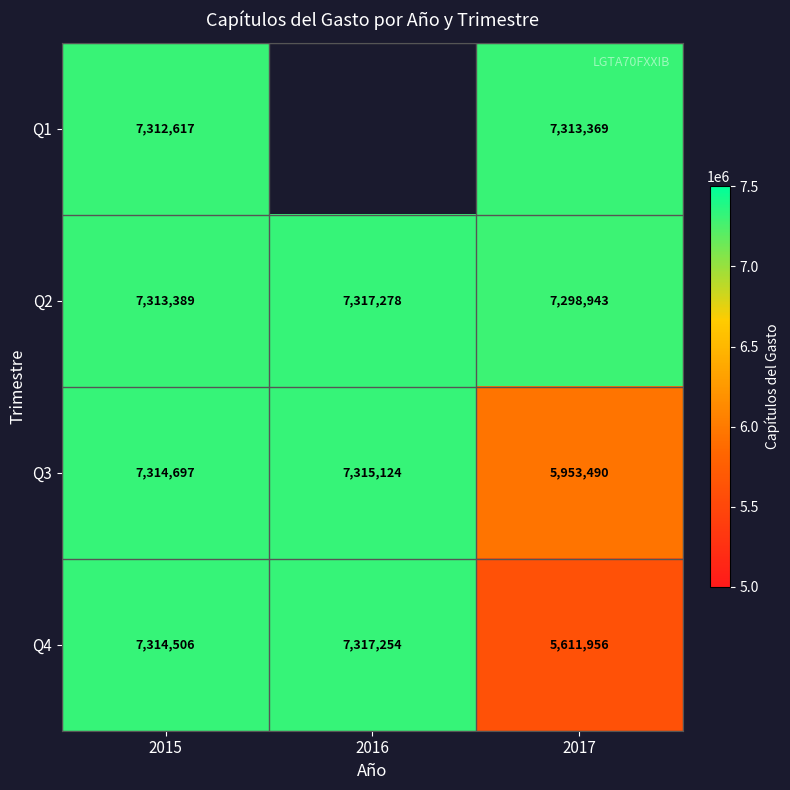

Rank the series at 2015 from lowest to highest value.

Q1, Q2, Q4, Q3